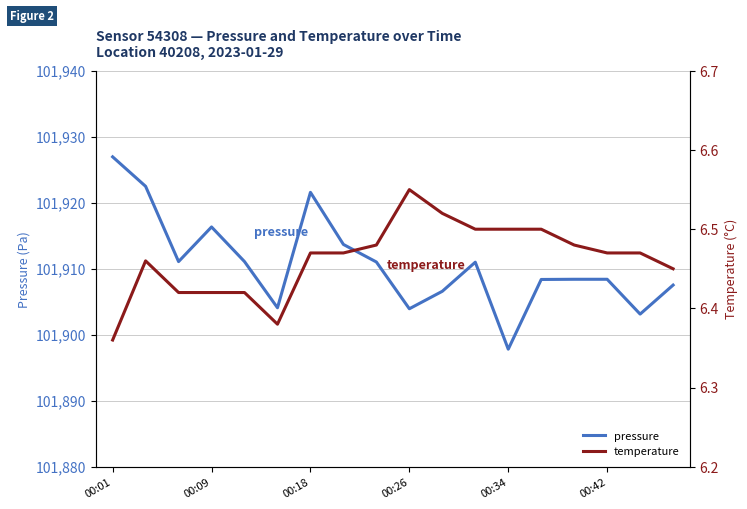

Which category has the lowest value in the temperature series?

00:01